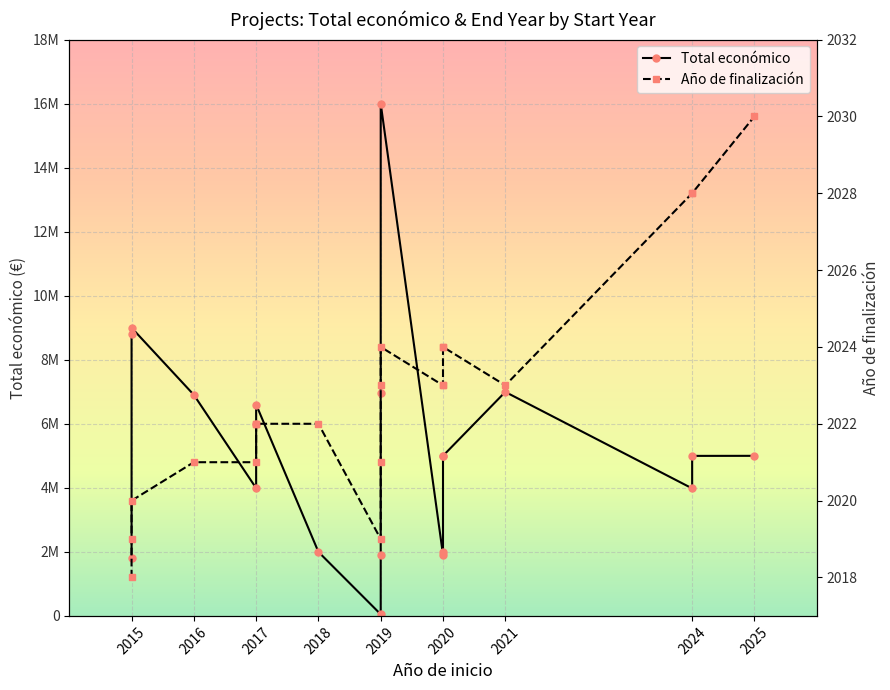

How many lines are shown in the chart?

2